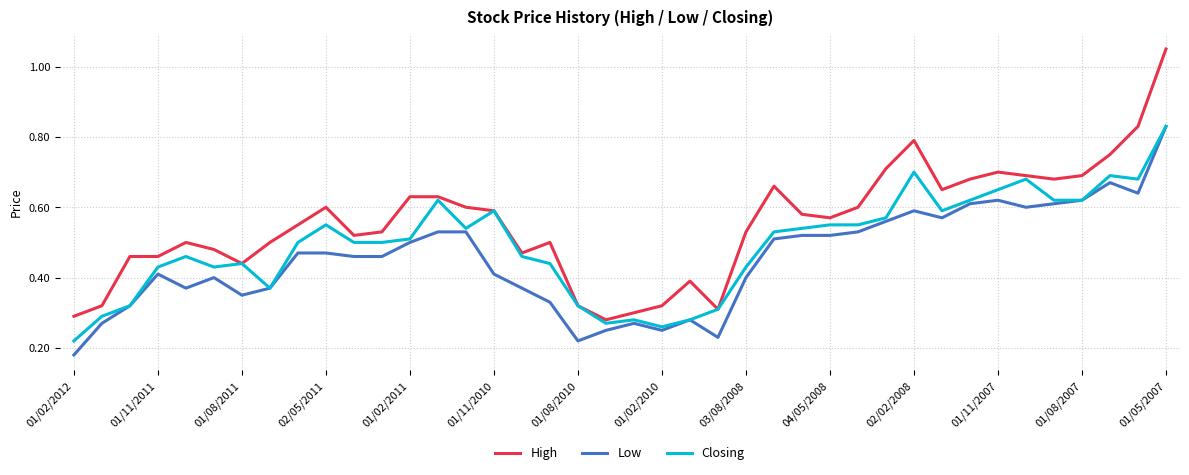

True or false: High and Low intersect in this chart.

False